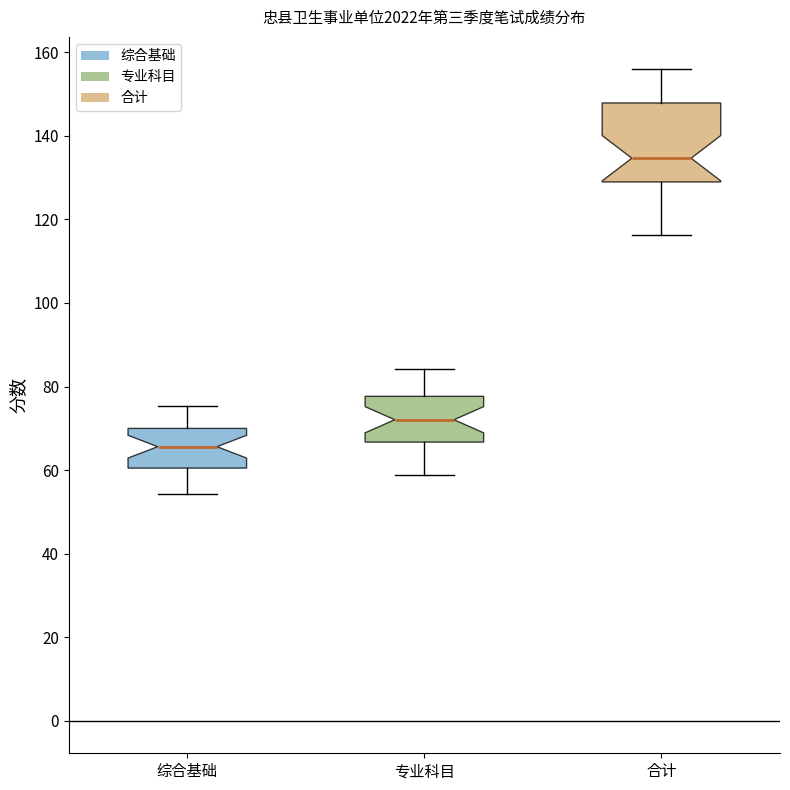

Where does the median line of the box for 专业科目 sit on the y-axis? The values are not printed on the chart, so give them approximately, as read against the axis.

72